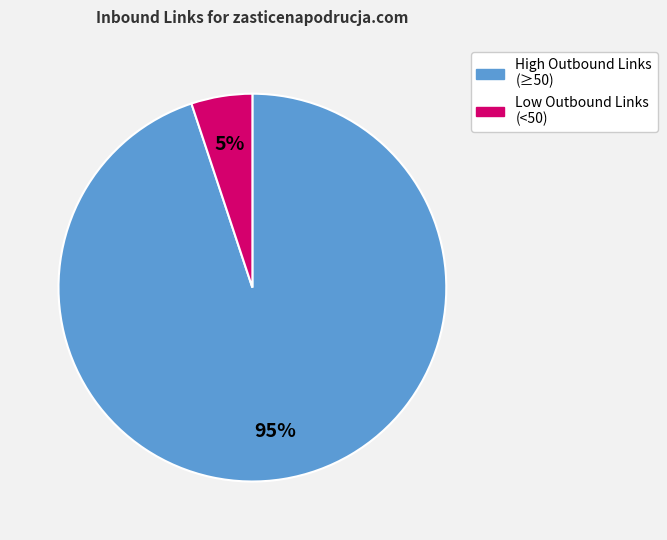

To the nearest percent, what is the average slice percentage?

50%